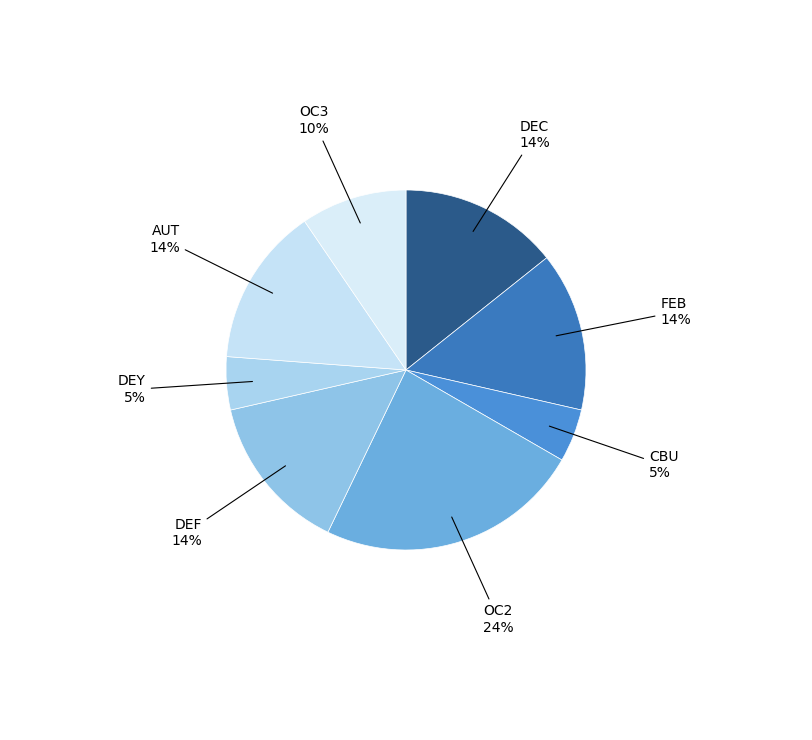

To the nearest percent, what portion does DEY represent?

5%